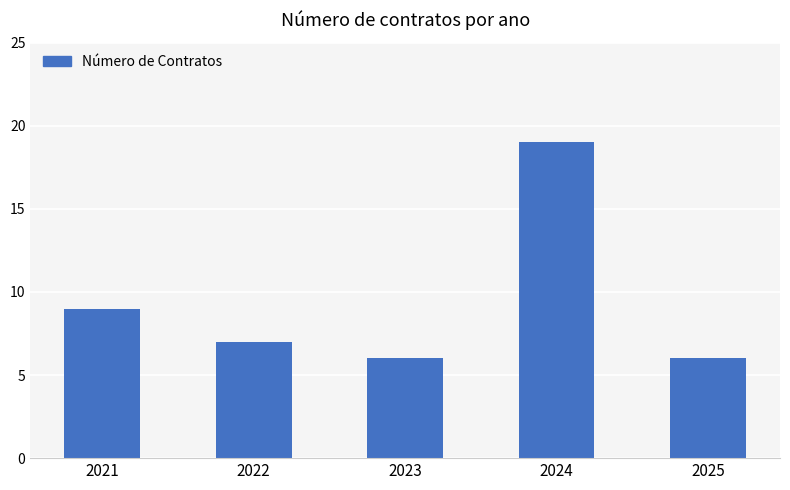

Reading left to right, what are all the values shown in this chart?

2021=9	2022=7	2023=6	2024=19	2025=6